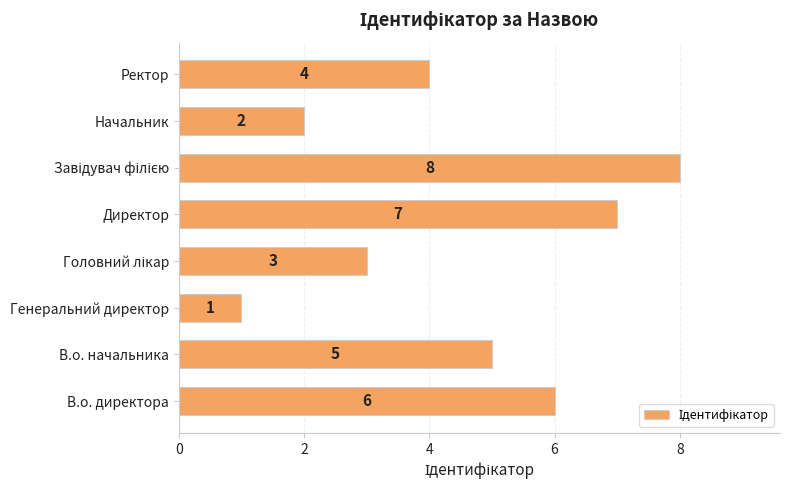

How many distinct data groups are displayed?

1